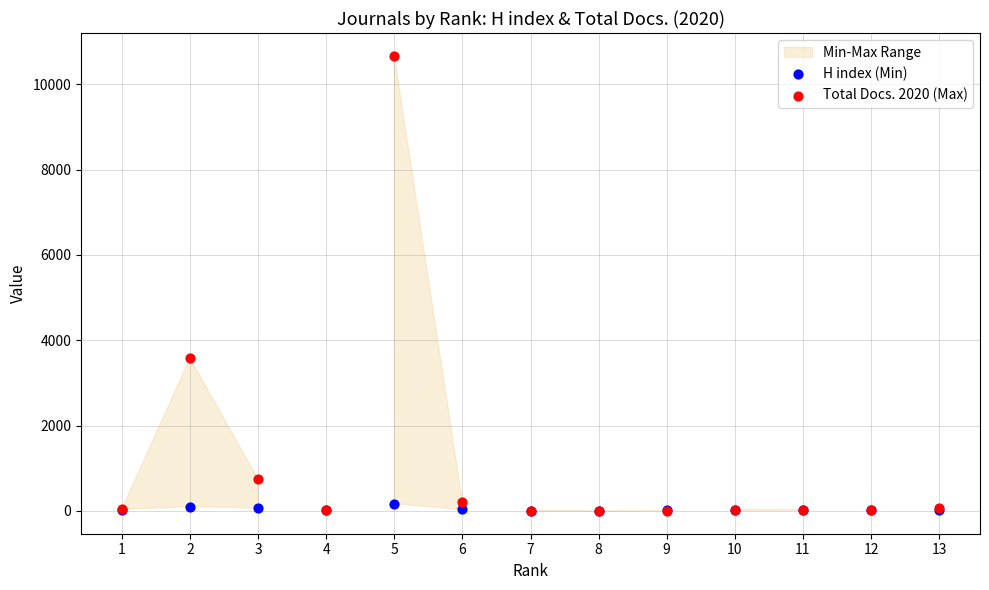

In the Total Docs. 2020 (Max) series, what Y value is closest to 5332?

3580